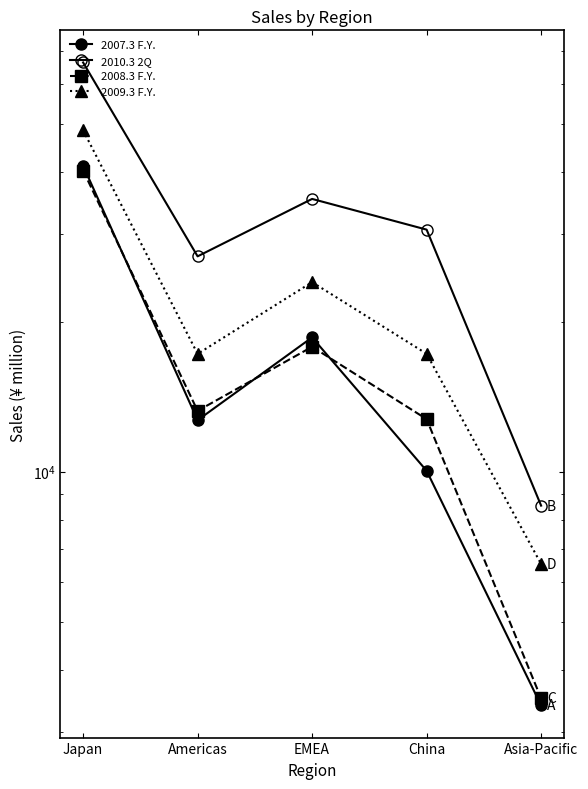

In 2009.3 F.Y., how many points are higher than both neighbors (excluding endpoints)?

1